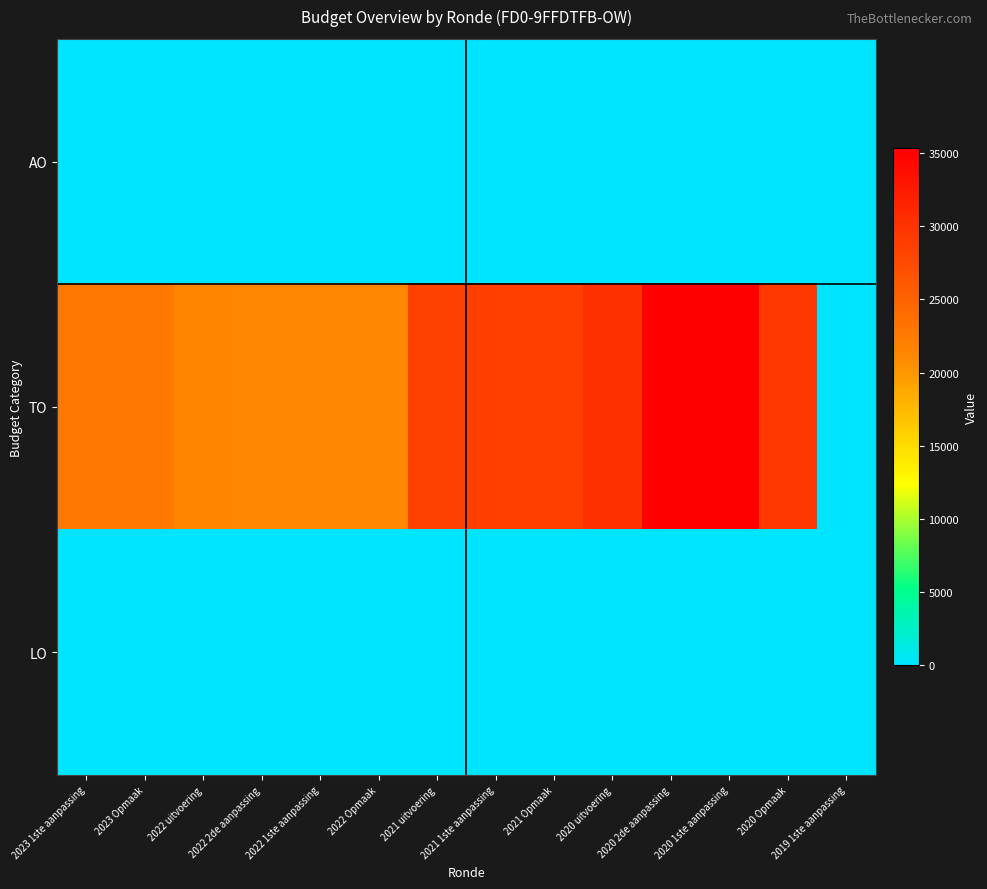

Between 2021 1ste aanpassing and 2022 2de aanpassing, which is larger?

2021 1ste aanpassing